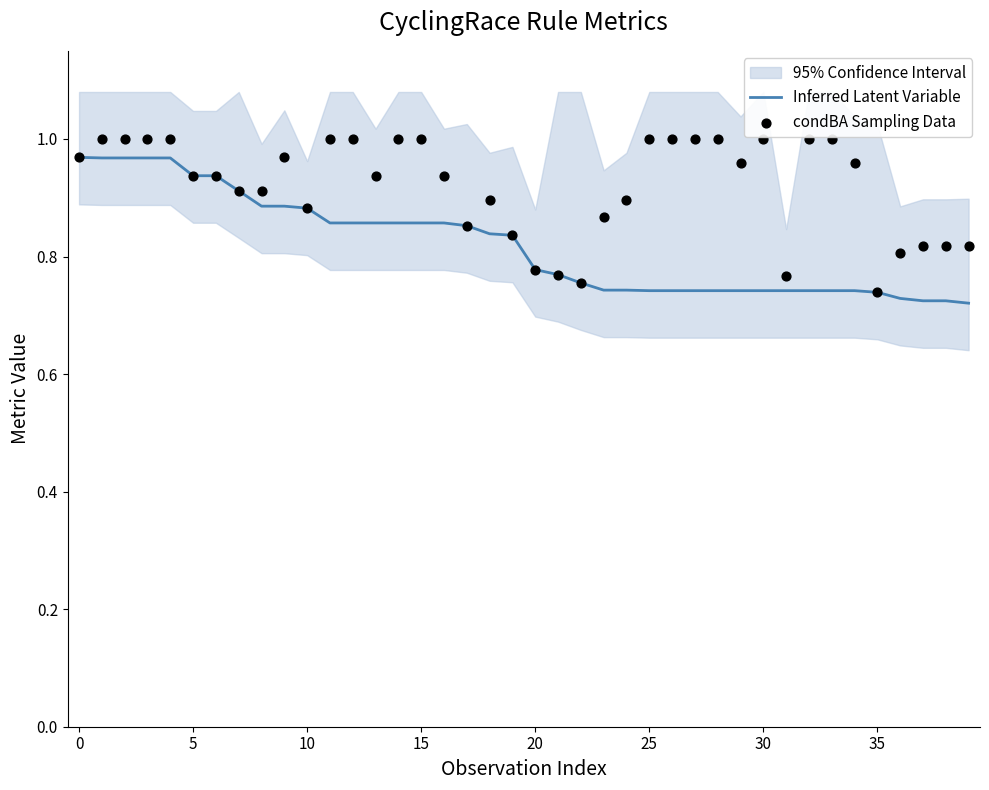

At how many categories does at least one series exceed 0?

40